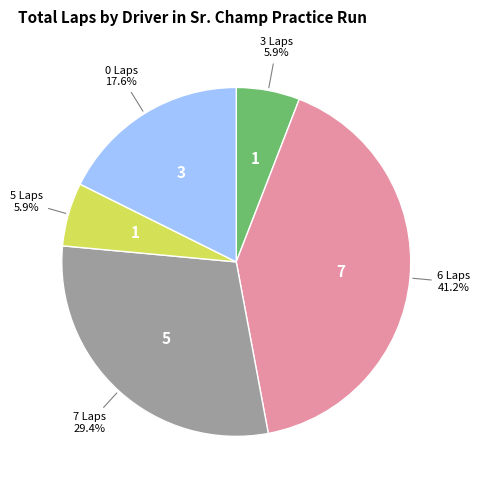

Is there a majority slice in this chart?

No